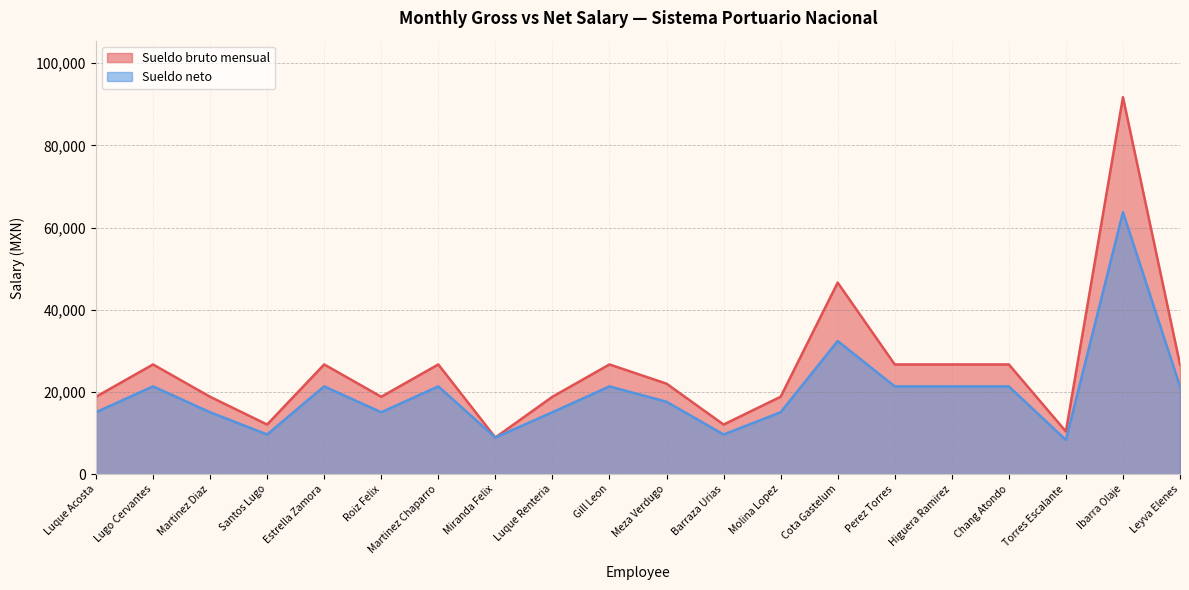

Where is the first local maximum for Sueldo neto?

Lugo Cervantes